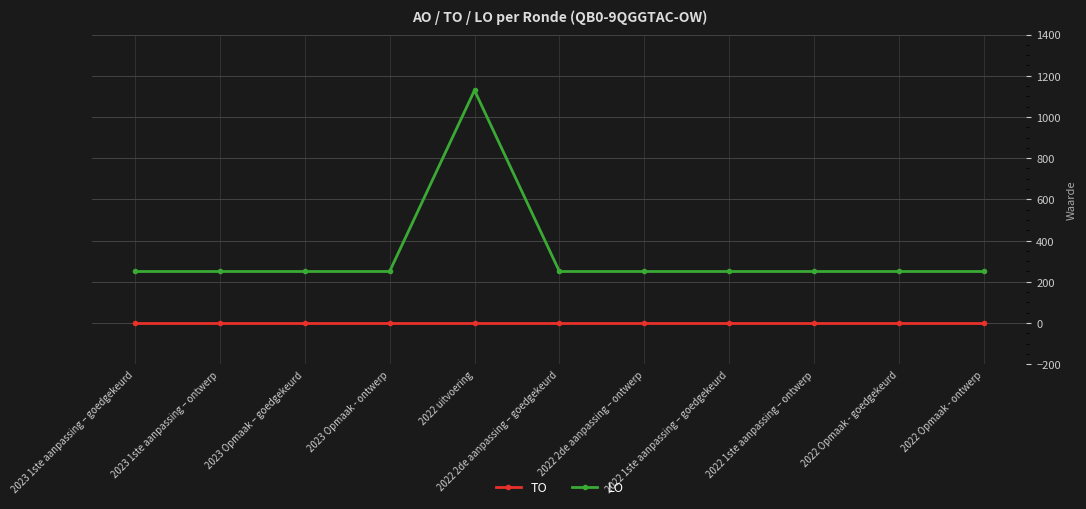

Which series has the widest spread of values?

LO